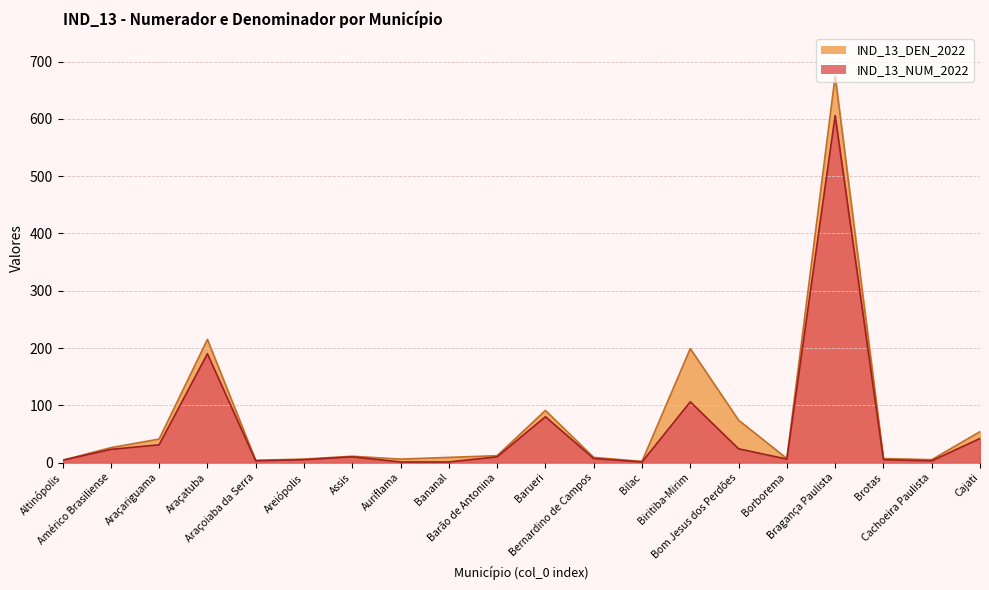

True or false: IND_13_NUM_2022 has a value of 1 at Cachoeira Paulista.

False